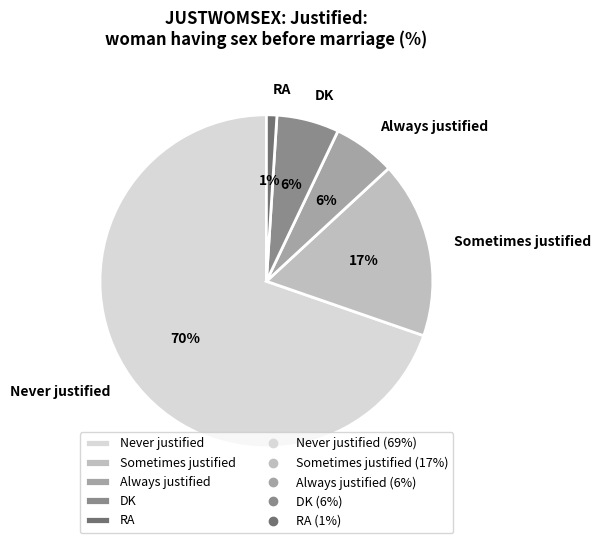

Does any single category account for the majority?

Yes